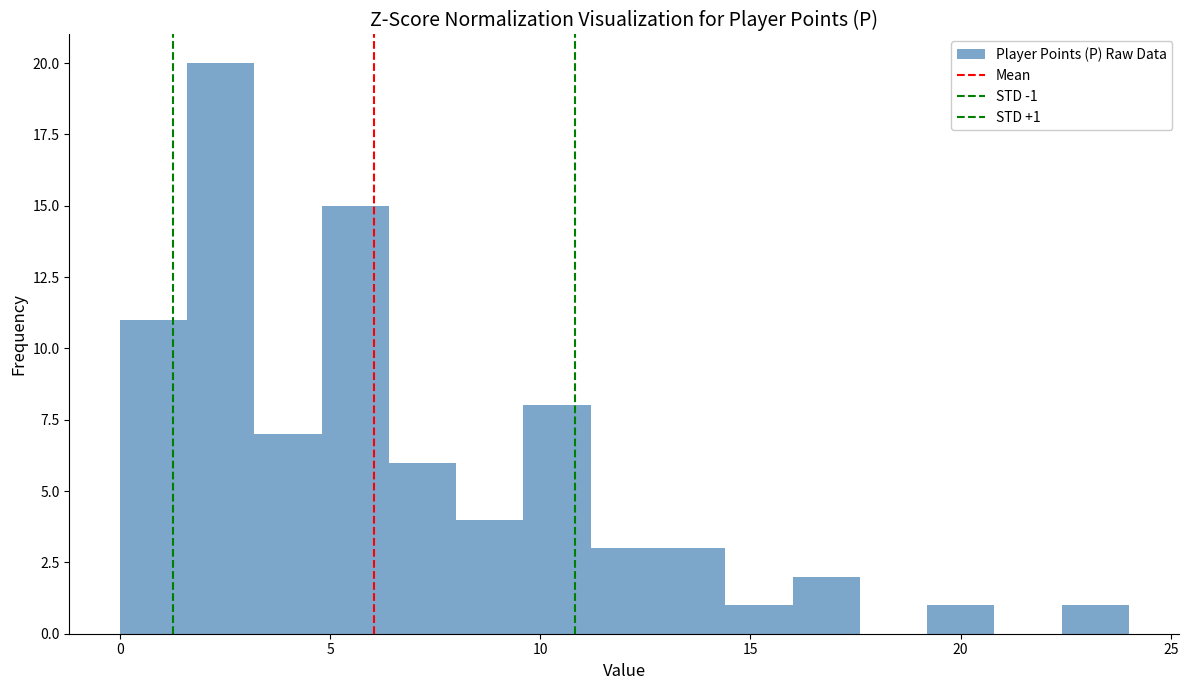

Read against the x-axis, roughly where is the centre of the tallest bar?

2.5